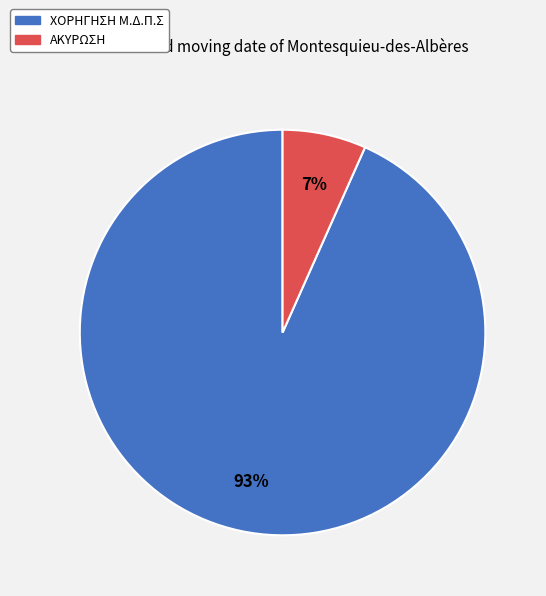

The ΑΚΥΡΩΣΗ slice represents 7% of the pie. True or false?

True